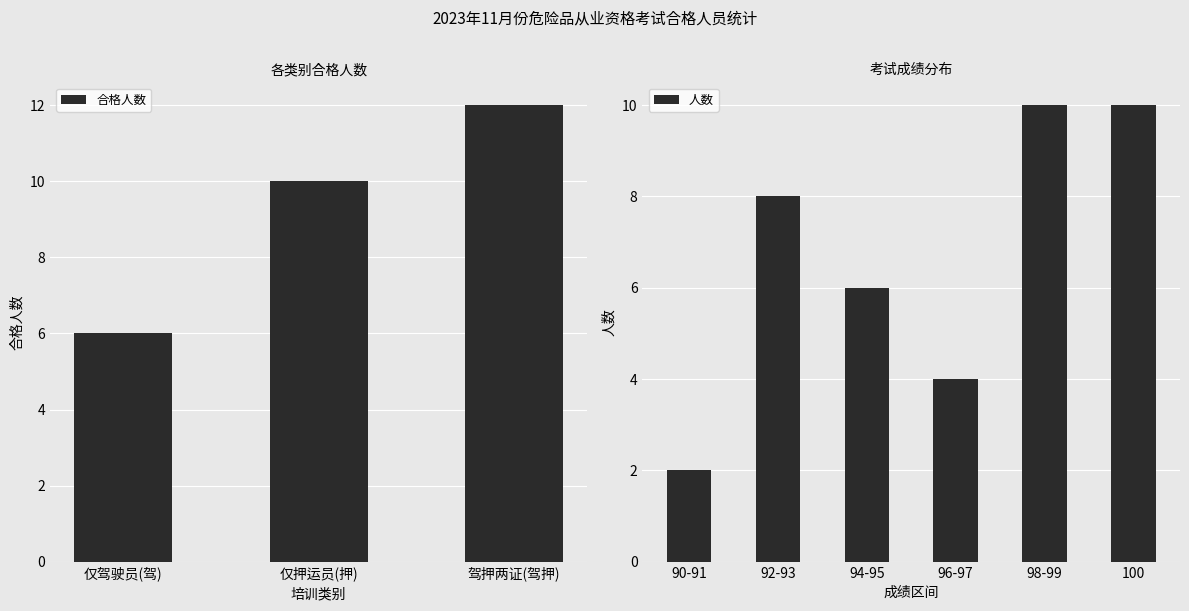

Read the 合格人数 value at 仅驾驶员(驾).

6